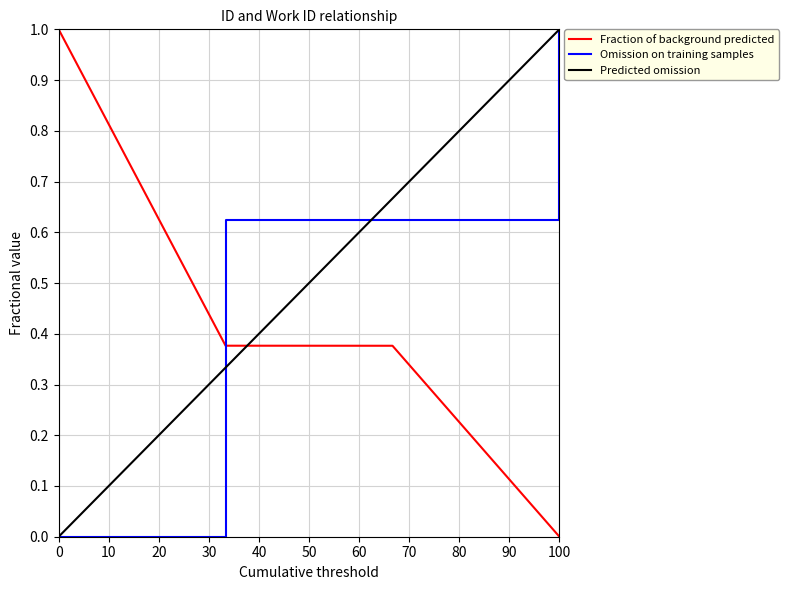

True or false: Omission on training samples and Predicted omission intersect in this chart.

True